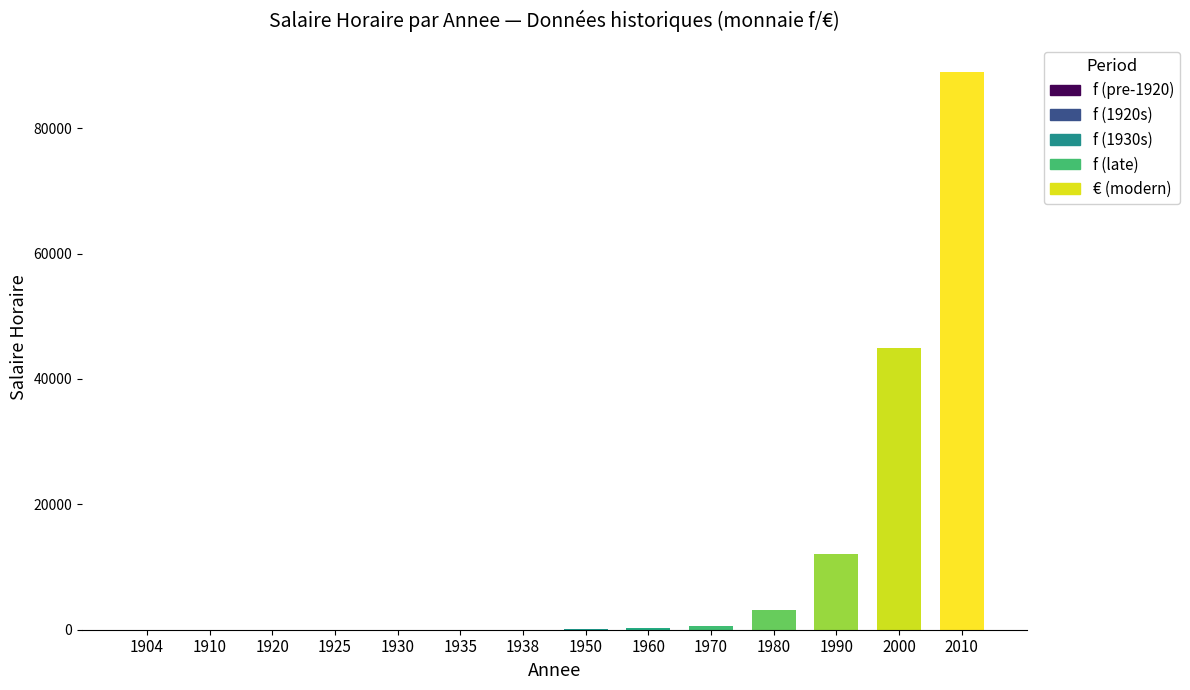

The chart shows a value of 0.3 at 1904. True or false?

True